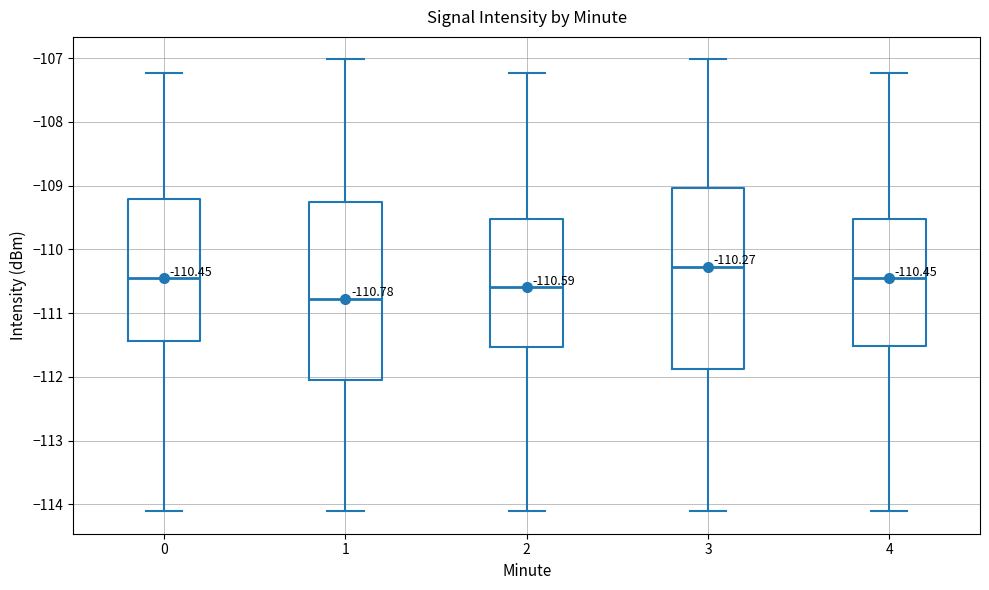

Which box has the highest median line?

3